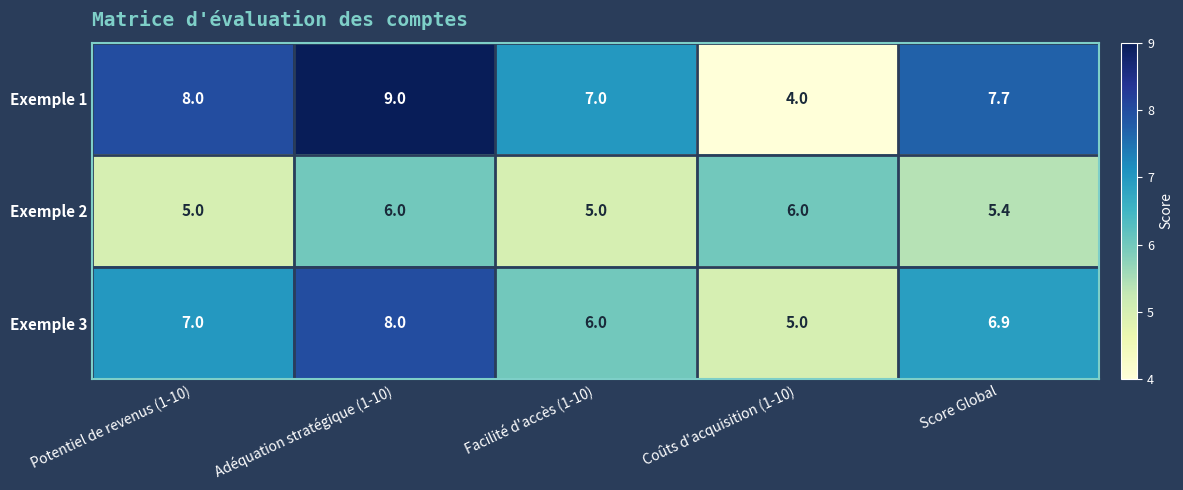

What is the difference between the Exemple 3 values at Facilité d'accès (1-10) and Score Global?

0.9